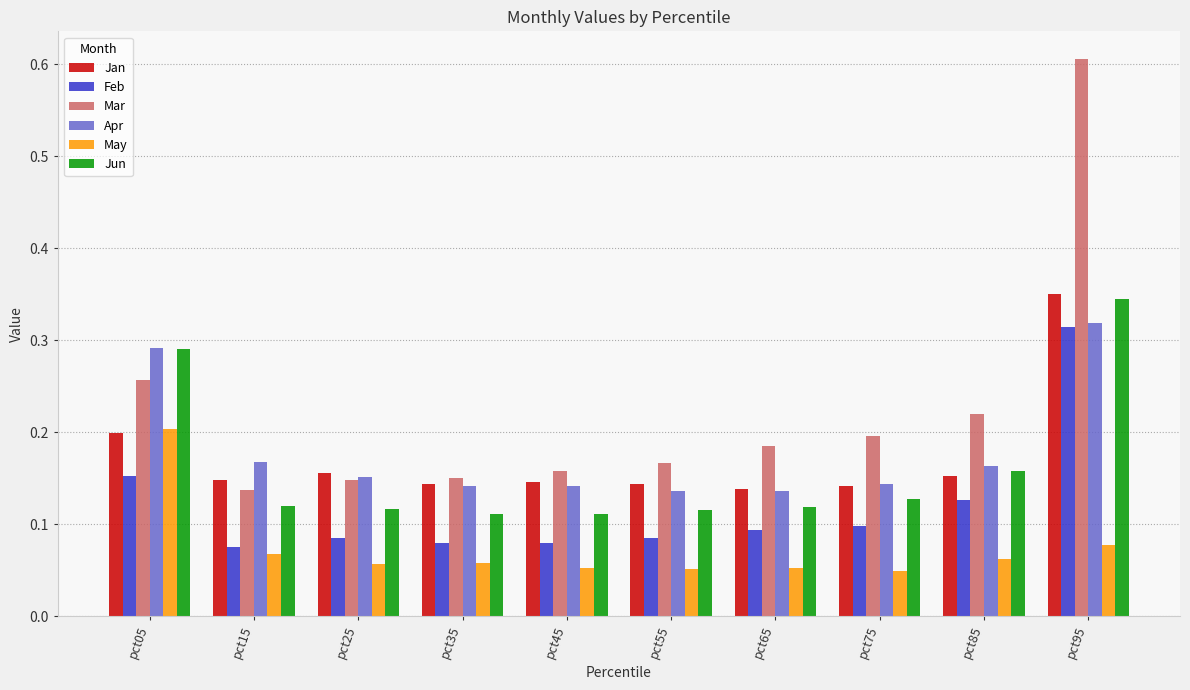

What is the sum of all Mar values?

2.2